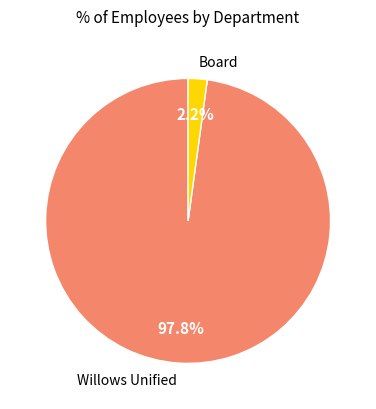

Count the number of slices in the pie.

2